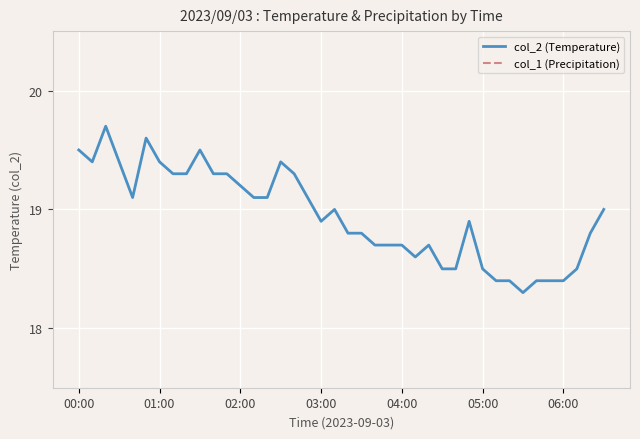

The col_2 (Temperature) series shows 3.8 at 22. True or false?

False